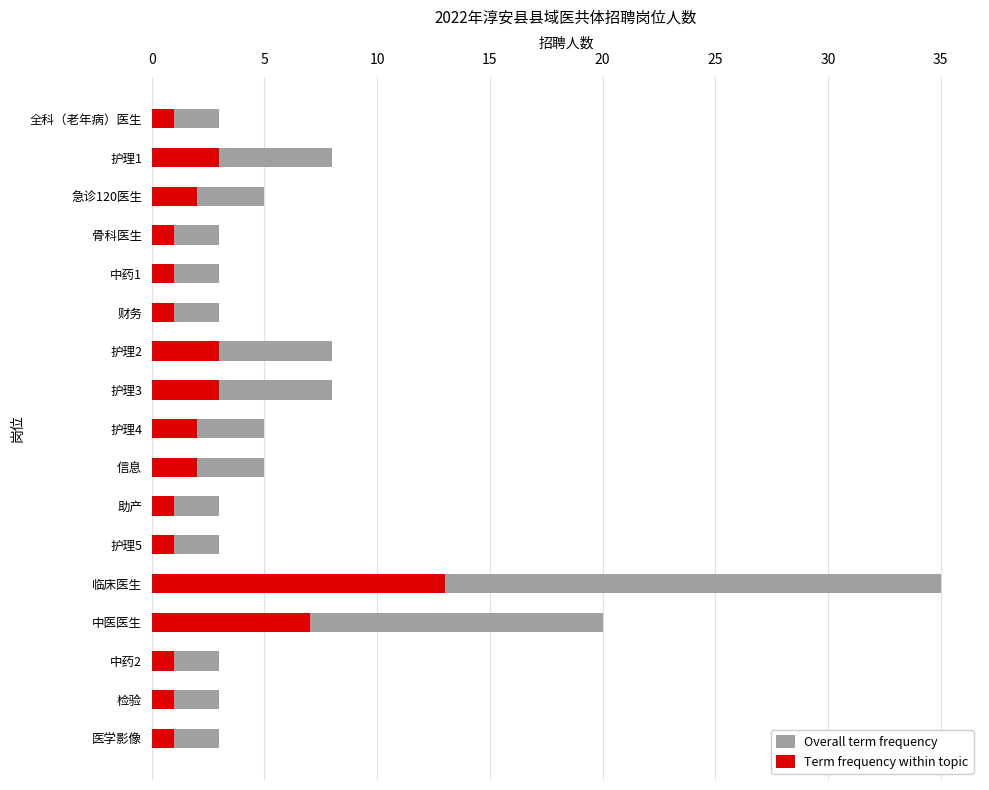

Which series has the largest range (max minus min)?

Overall term frequency